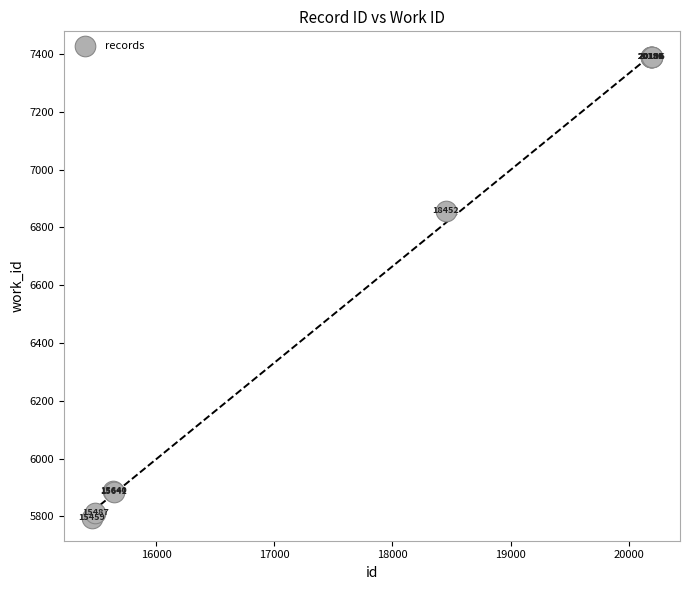

What Y value in the scatter plot is closest to 6593?

6858